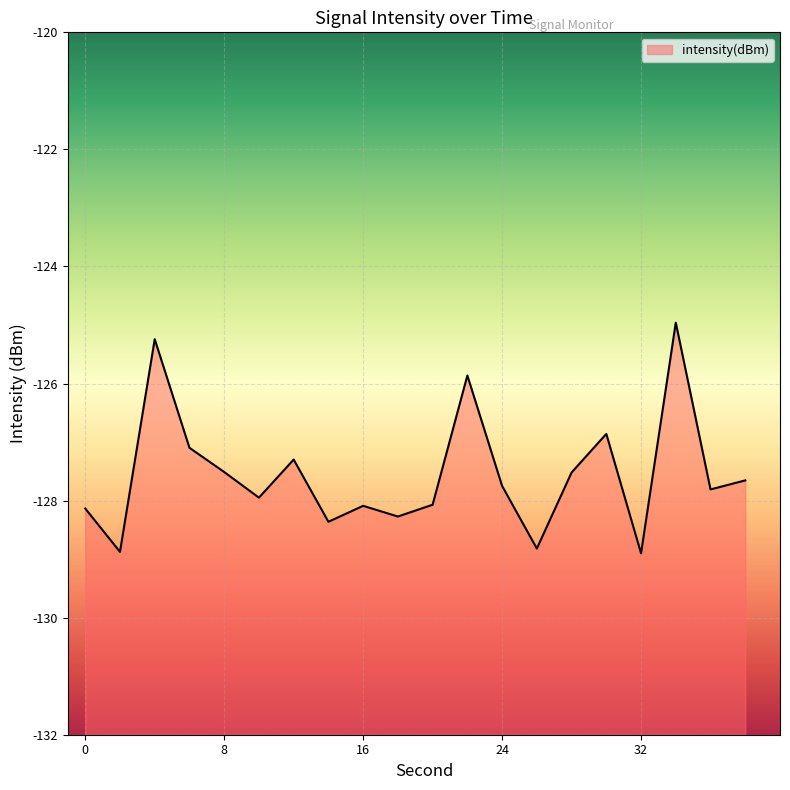

Reading left to right, transcribe all the data shown in this chart.

0=-128.1	2=-128.9	4=-125.2	6=-127.1	8=-127.5	10=-127.9	12=-127.3	14=-128.4	16=-128.1	18=-128.3	20=-128.1	22=-125.9	24=-127.7	26=-128.8	28=-127.5	30=-126.9	32=-128.9	34=-125.0	36=-127.8	38=-127.7